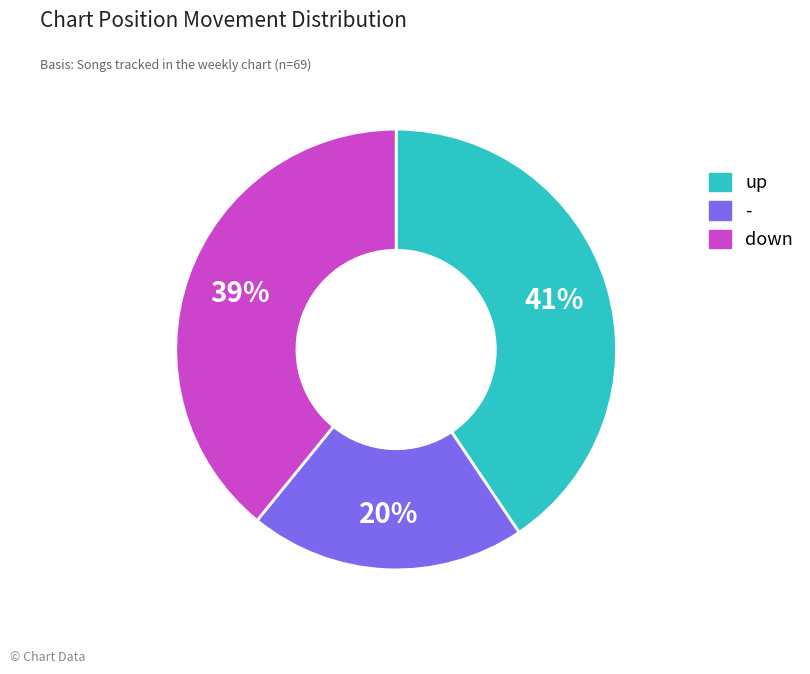

The - slice represents 28% of the pie. True or false?

False